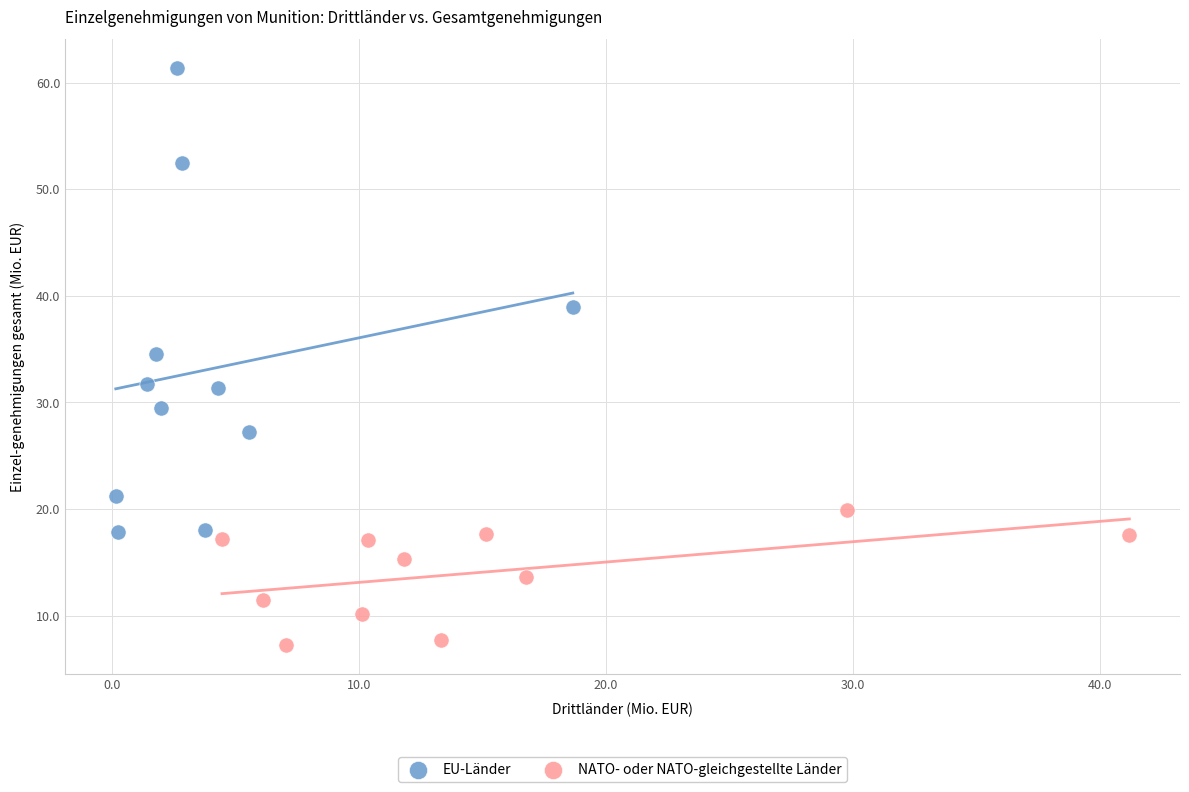

Which series contains the lowest Y value?

NATO- oder NATO-gleichgestellte Länder